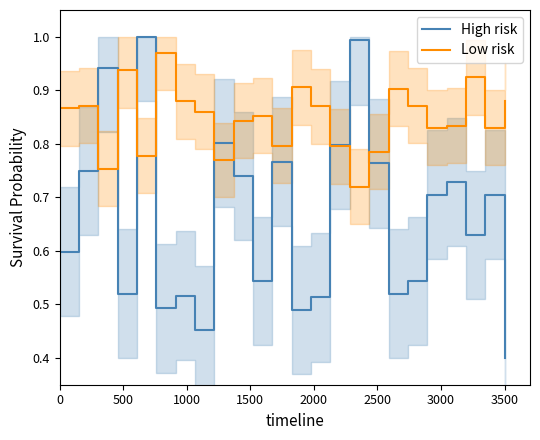

At which label does High risk reach its minimum?

3500